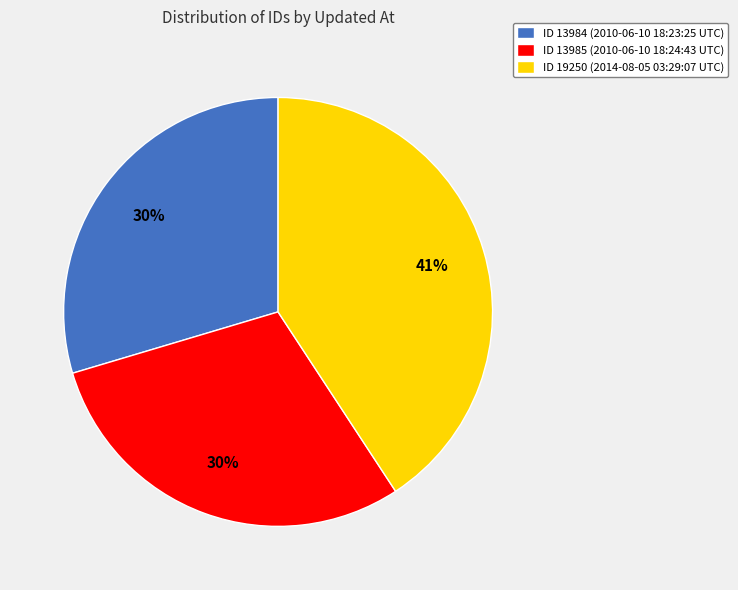

Does any single category account for the majority?

No